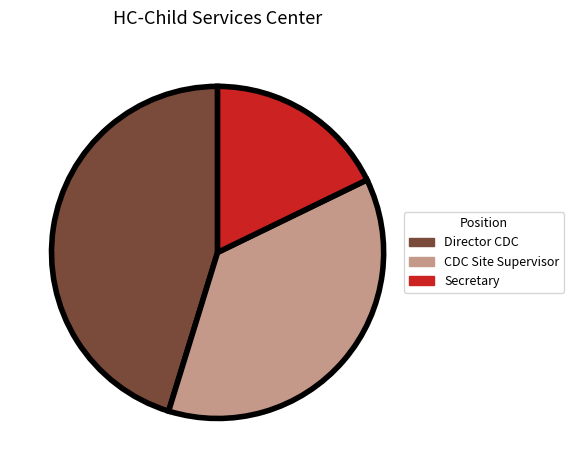

True or false: CDC Site Supervisor accounts for 32% of the total.

False